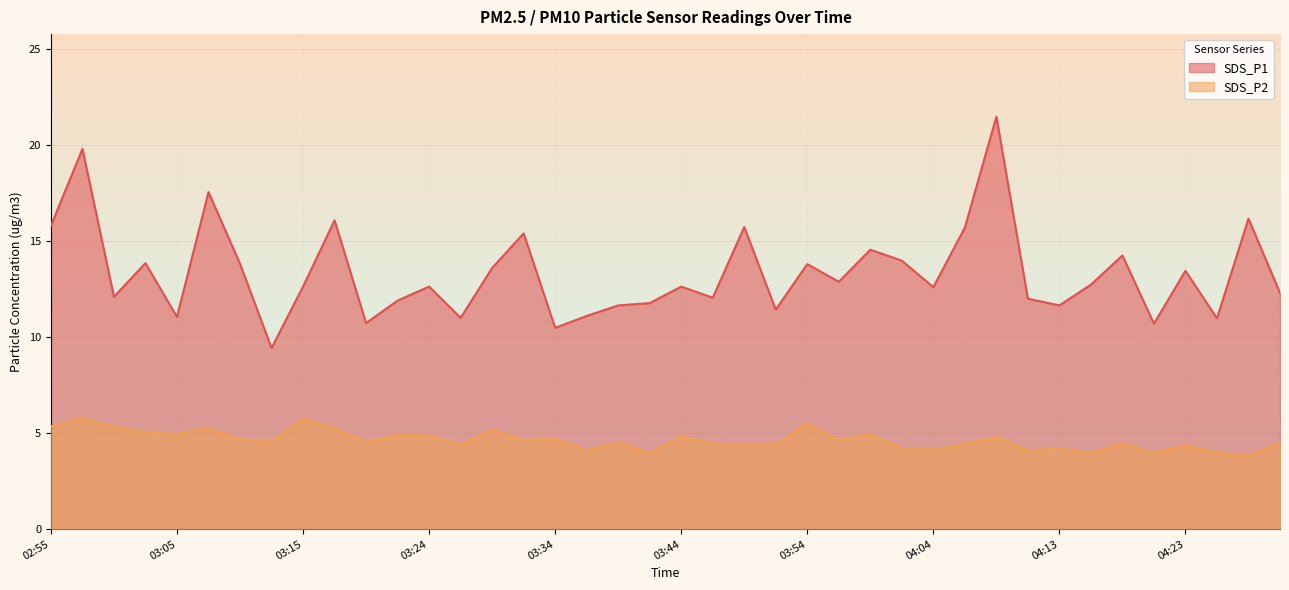

Which label corresponds to the largest value in the chart?

04:08